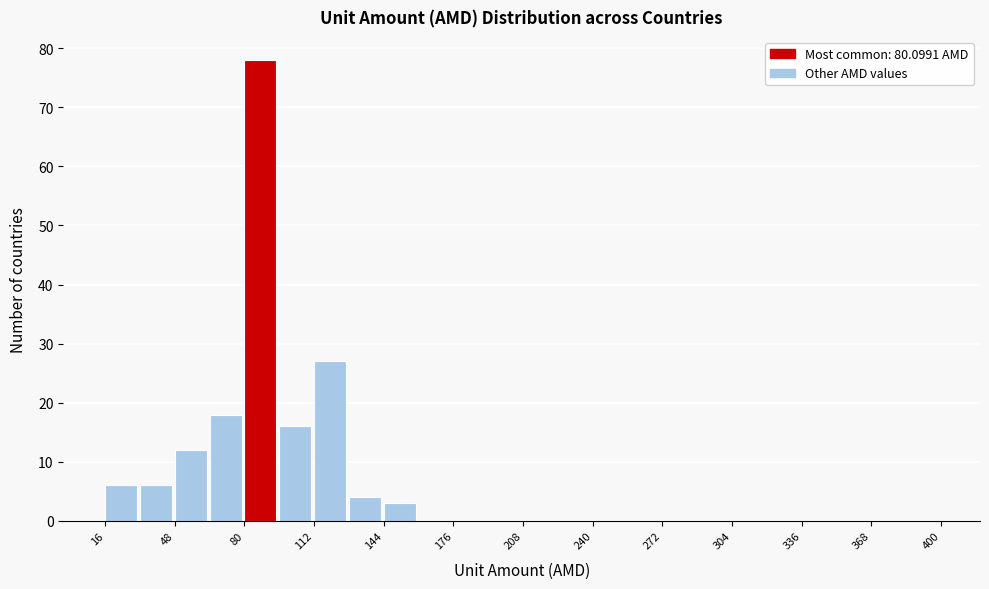

Read against the x-axis, roughly where is the centre of the tallest bar?

85